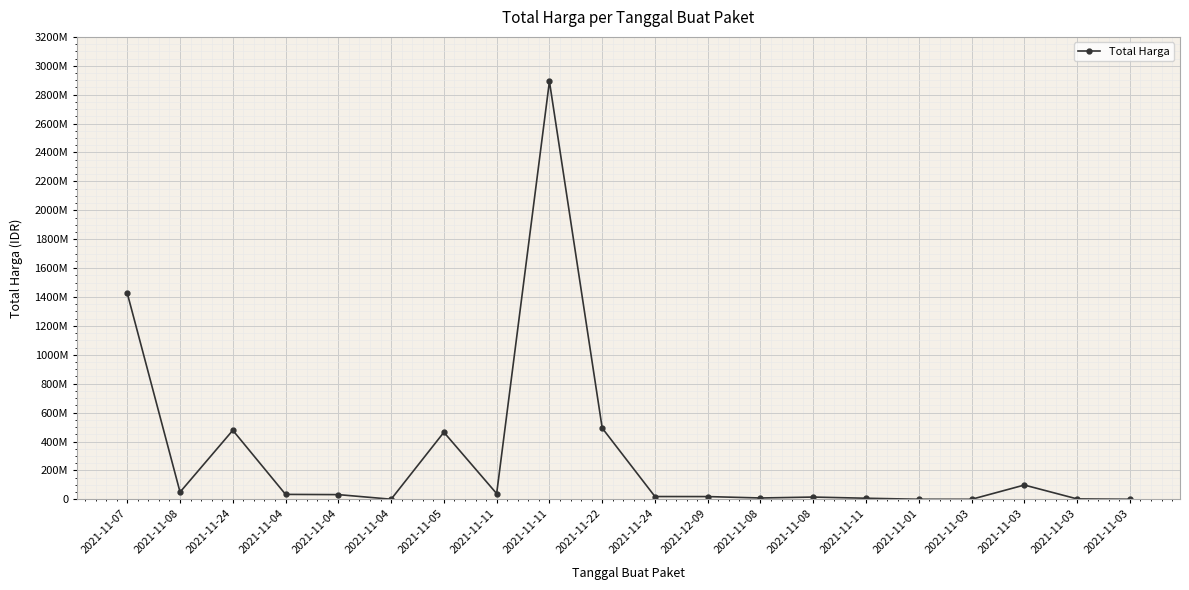

Does the chart have visible grid lines?

Yes